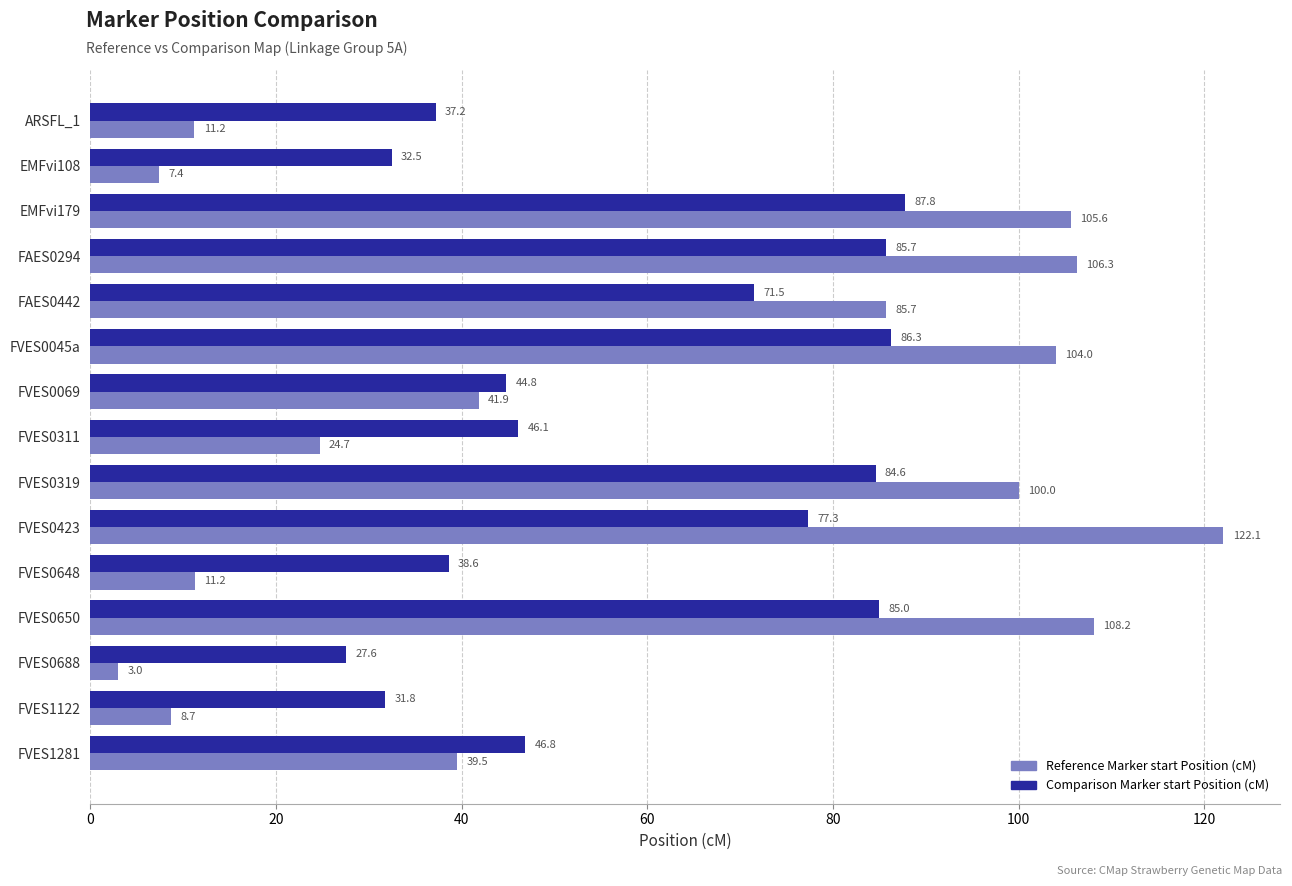

List the series in order of their peak value, lowest first.

Comparison Marker start Position (cM), Reference Marker start Position (cM)